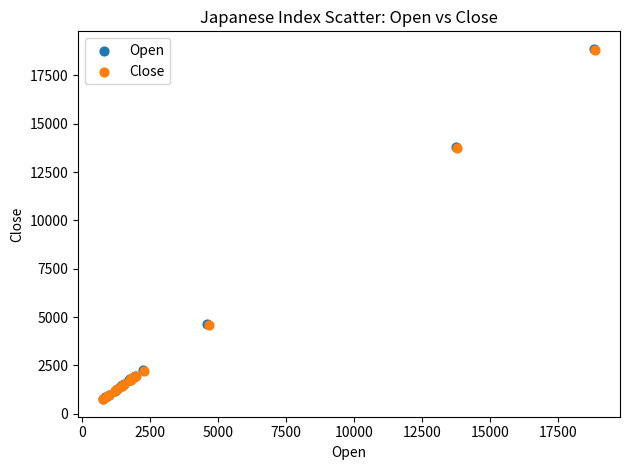

Which series has the widest spread of Y values?

Open